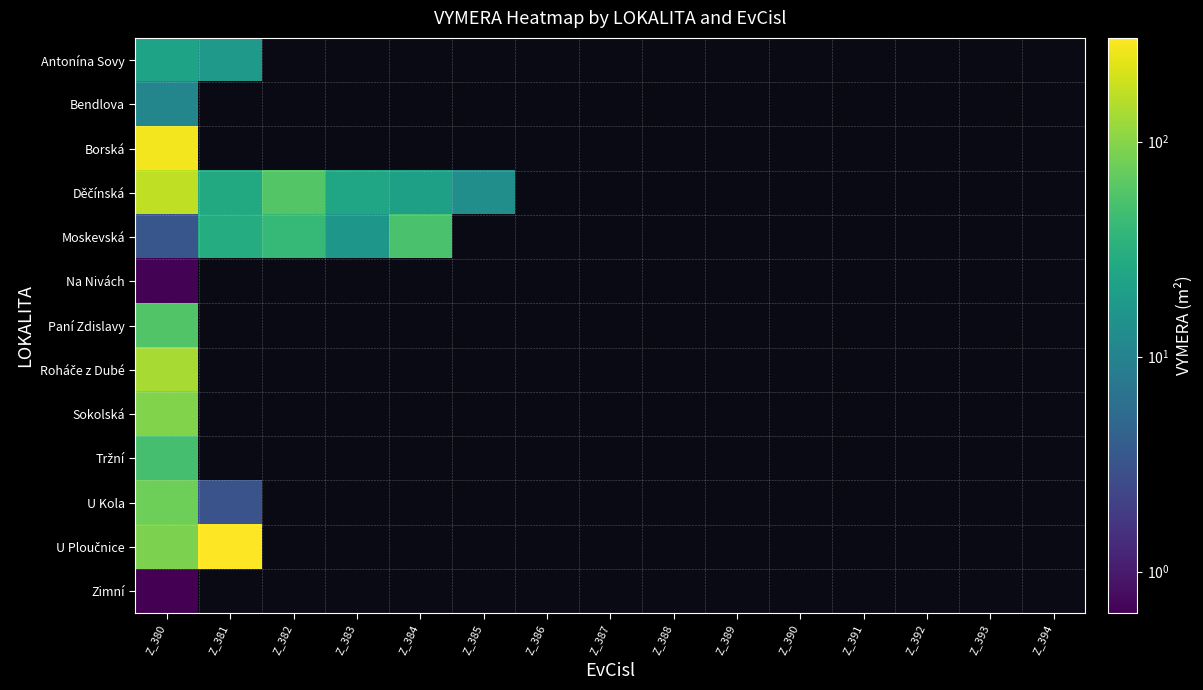

How many values in Děčínská are above zero?

6